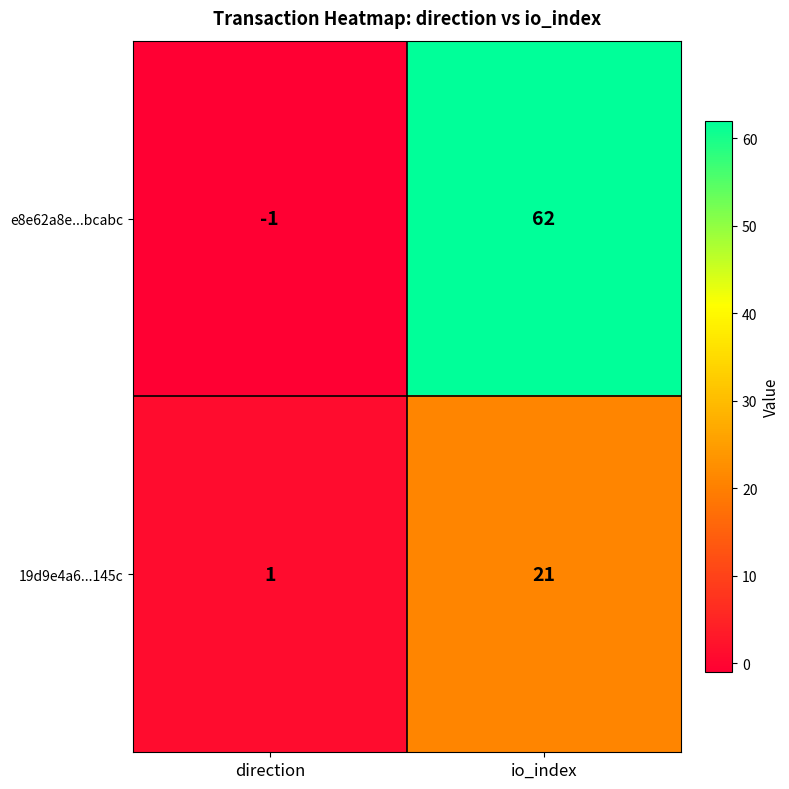

Which series has the largest range (max minus min)?

e8e62a8e...bcabc